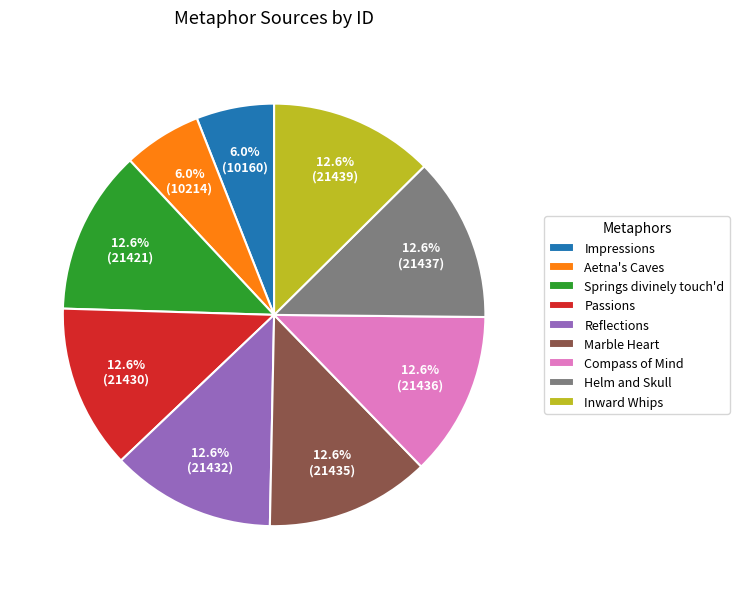

What is the ratio of the value at Marble Heart to the value at Impressions?

2.1